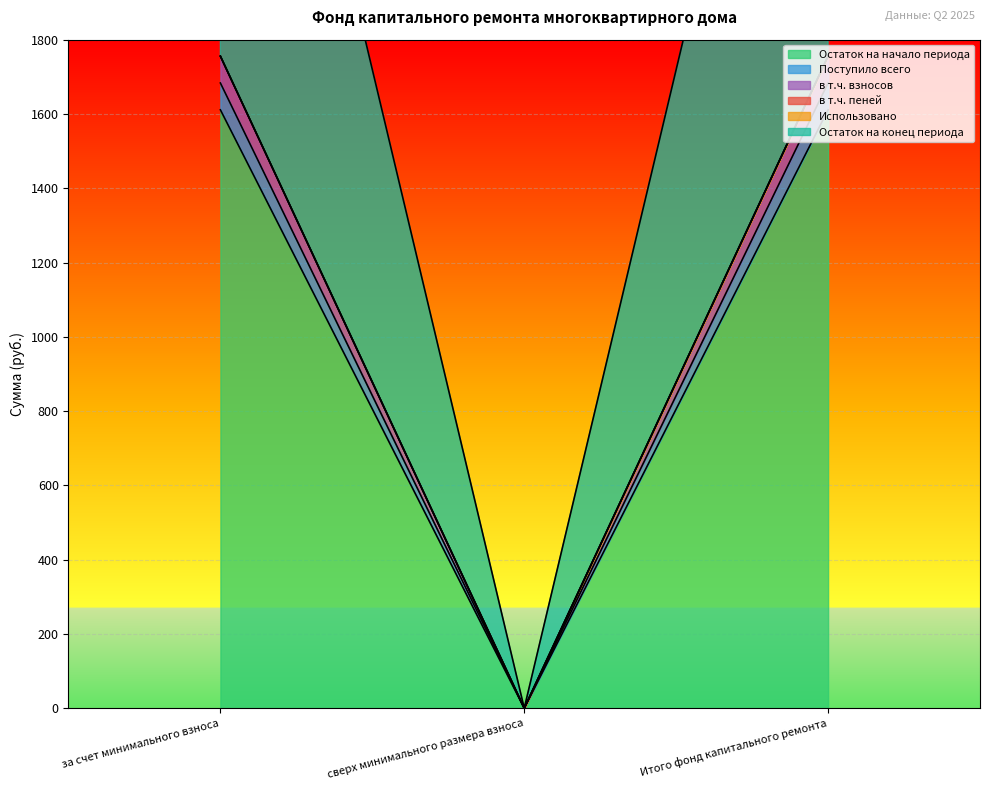

What is the sum of all Остаток на конец периода values?

6877.8